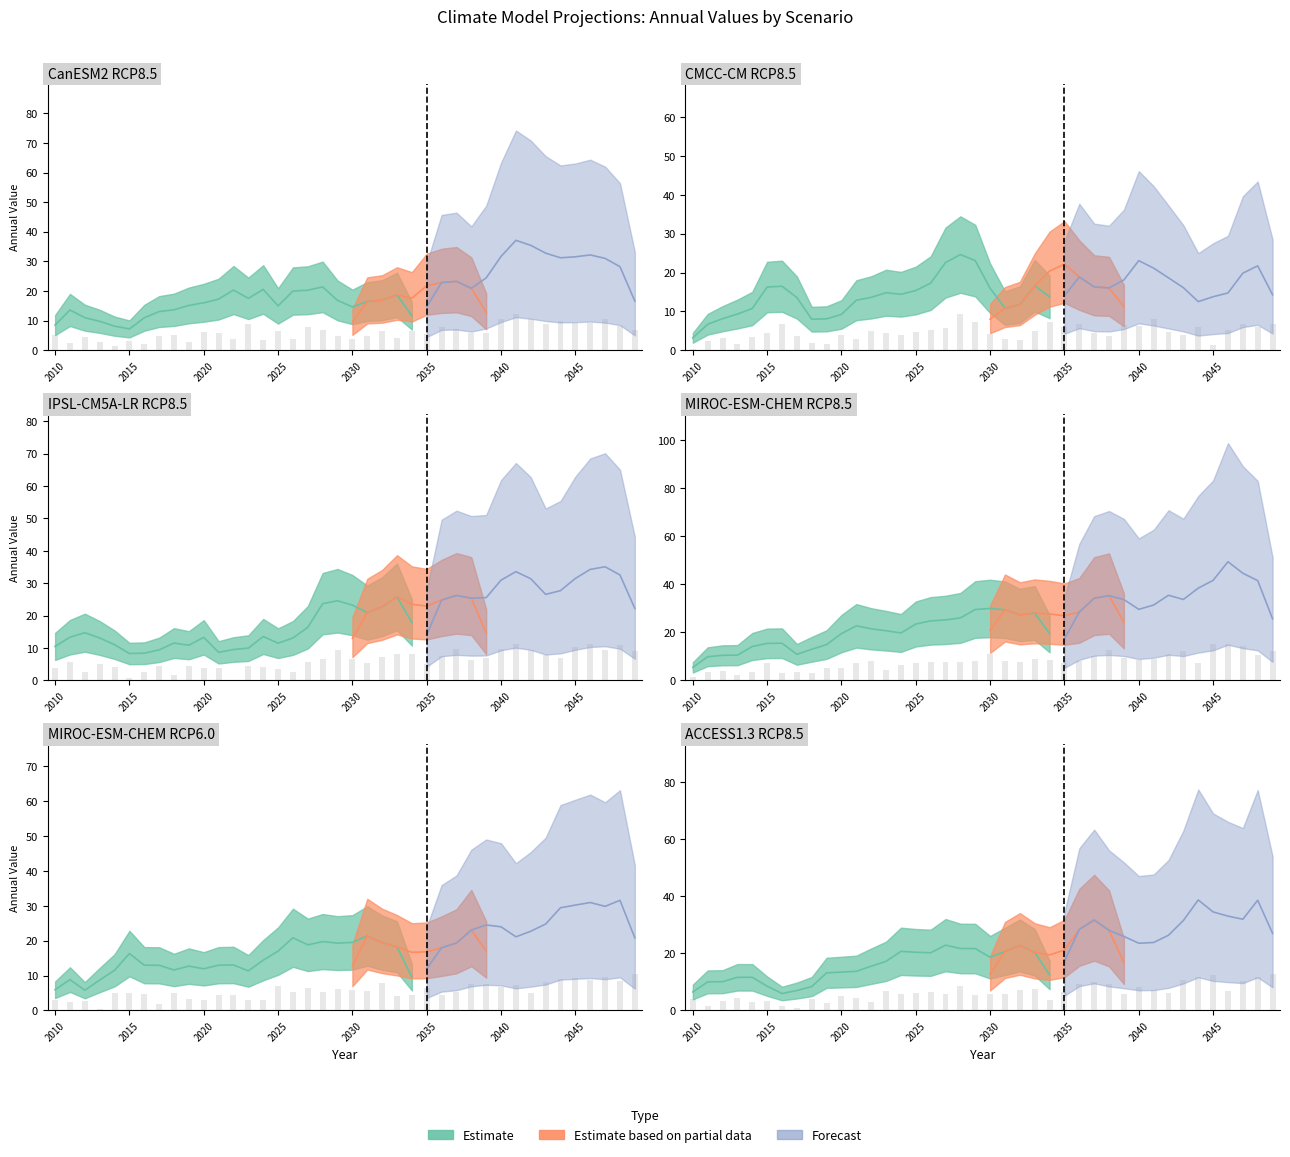

What is the sum of all CanESM2_RCP85 values?

813.6